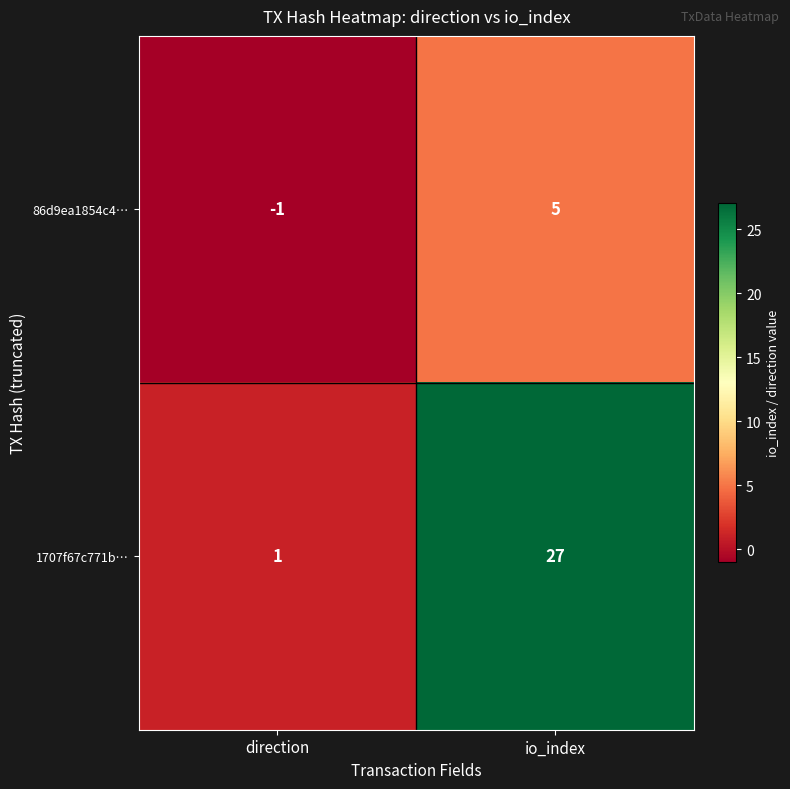

What is the difference between the maximum and minimum values in the 1707f67c771b… series?

26